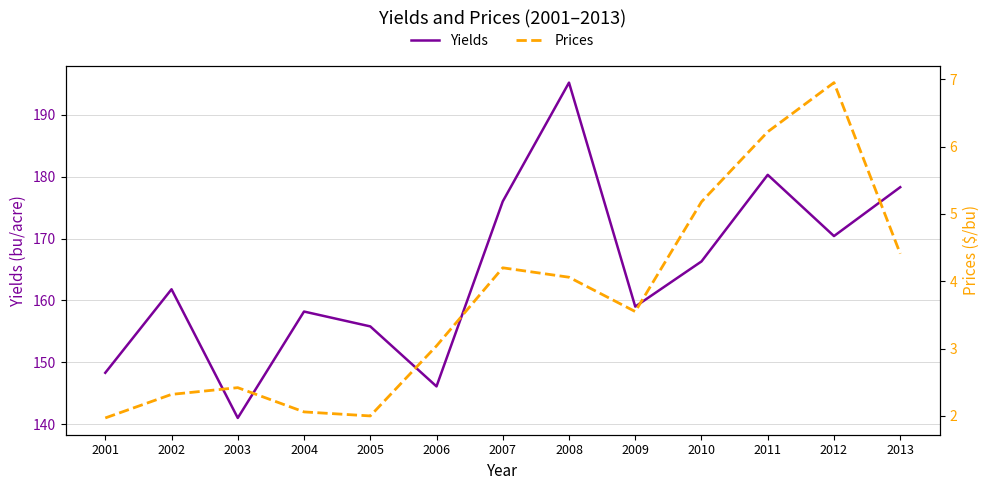

At which label does Yields reach its minimum?

2003